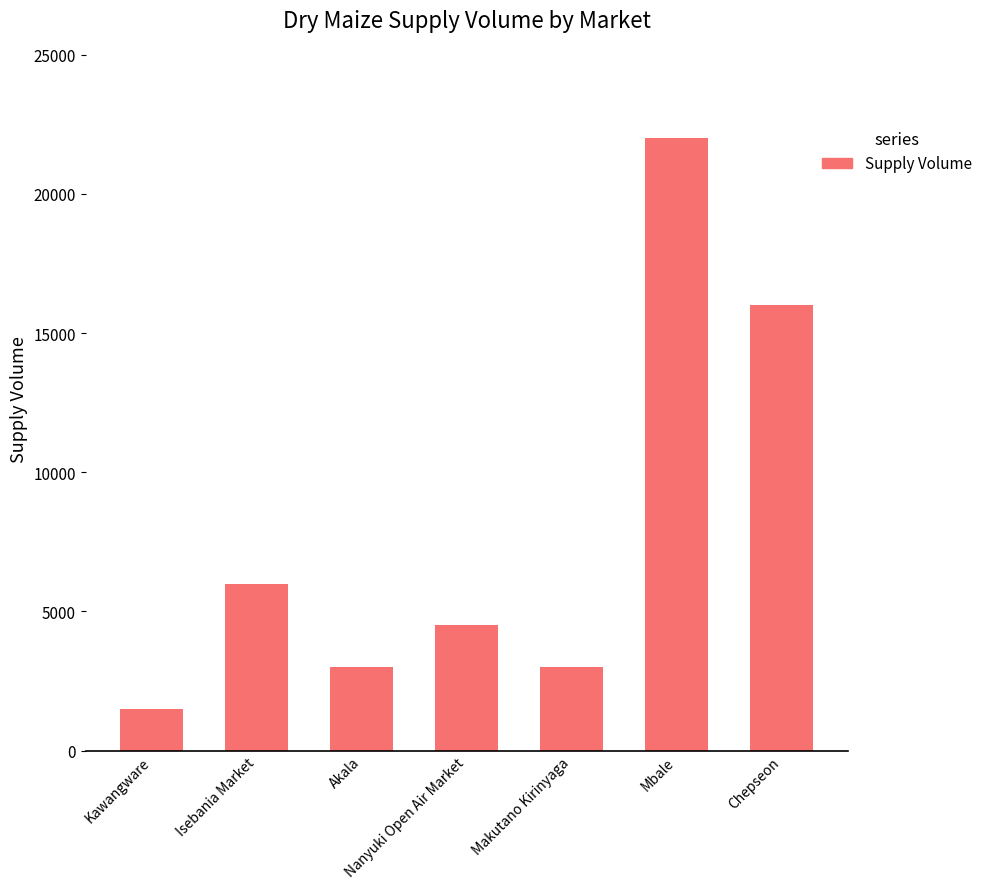

What is the smallest value displayed?

1500